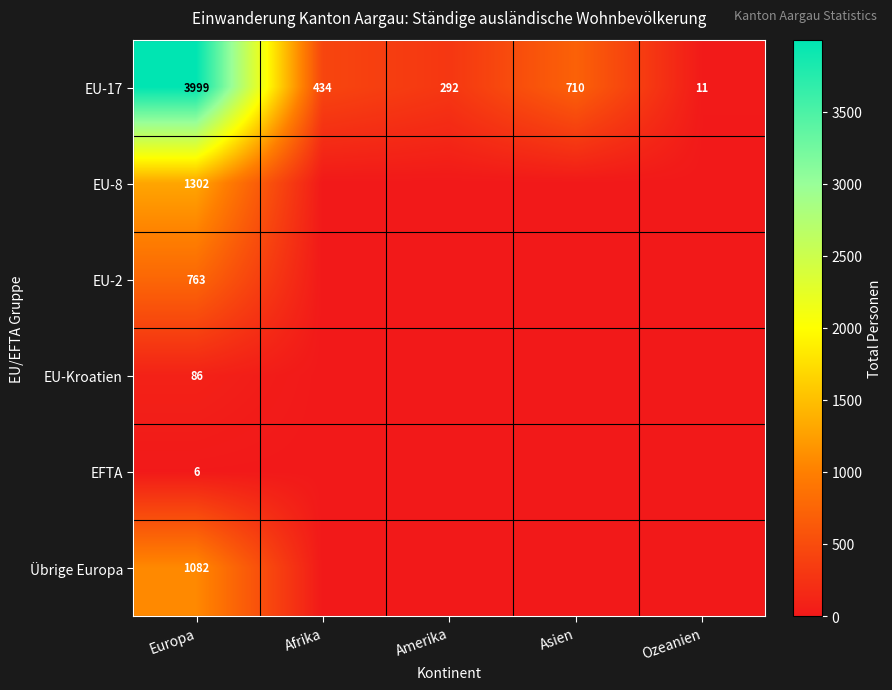

True or false: EU-17 has a value of 292 at Amerika.

True